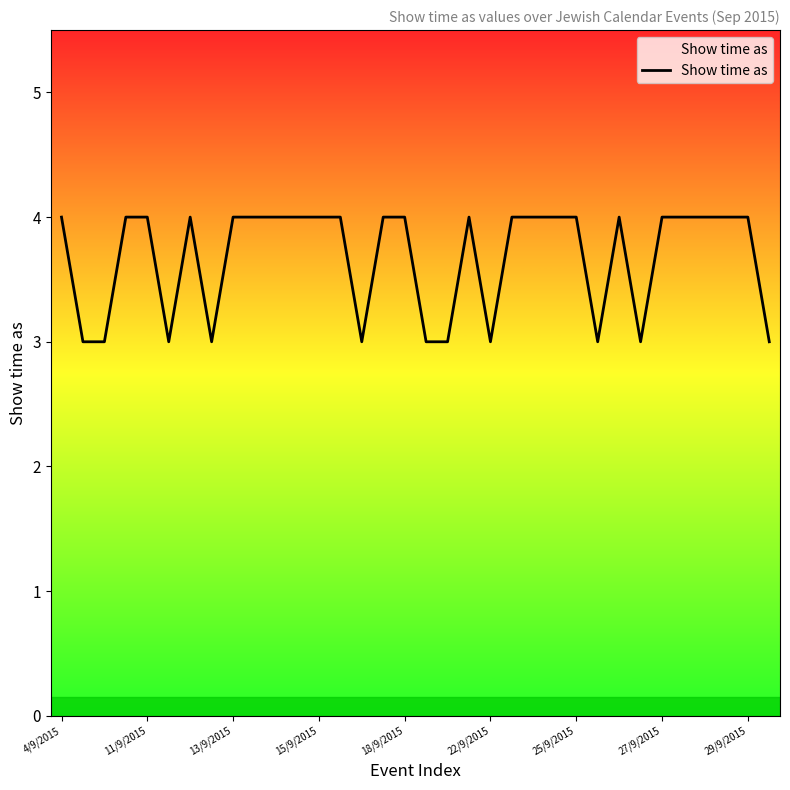

What is the minimum value shown in the chart?

3